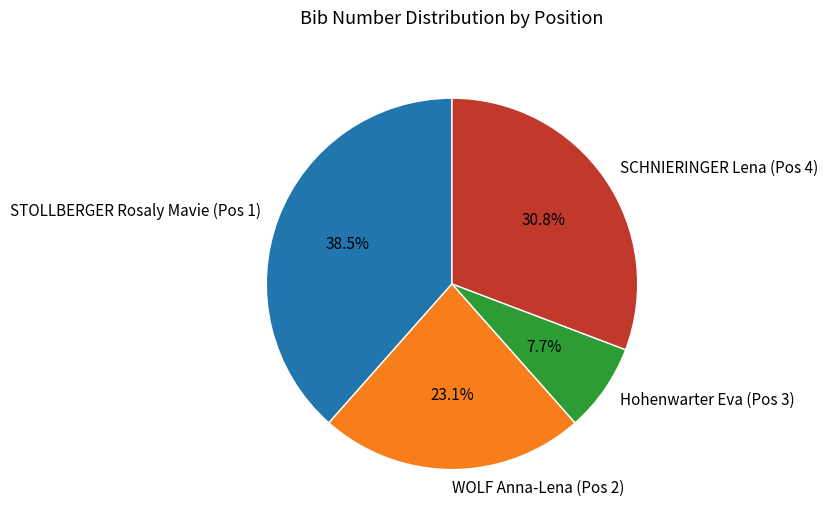

Which has a higher value, WOLF Anna-Lena (Pos 2) or STOLLBERGER Rosaly Mavie (Pos 1)?

STOLLBERGER Rosaly Mavie (Pos 1)